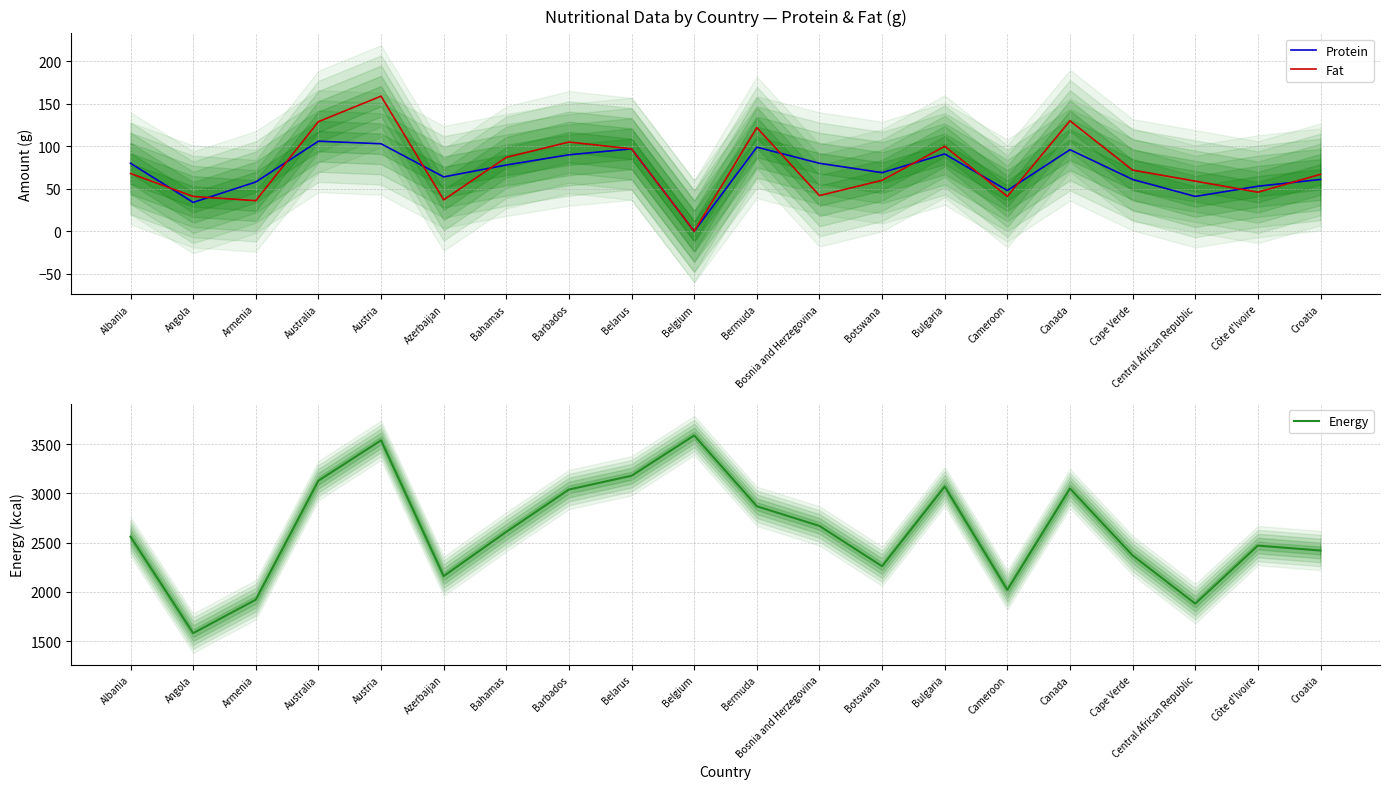

Is the value of Energy at Azerbaijan greater than the value of Protein at Central African Republic?

Yes